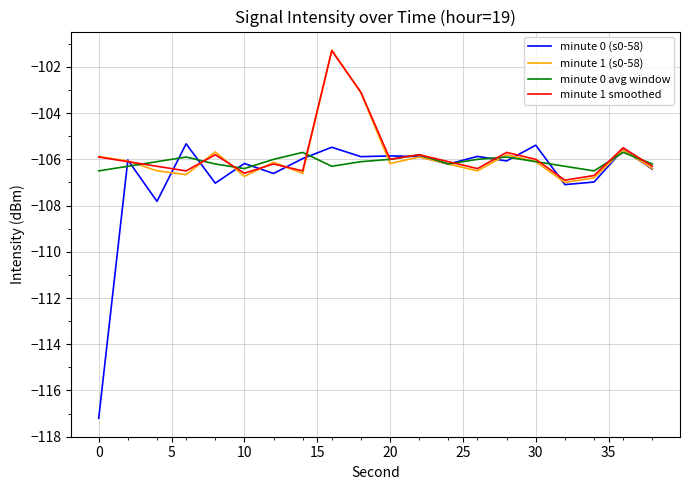

Which series has the largest range (max minus min)?

minute 0 (s0-58)